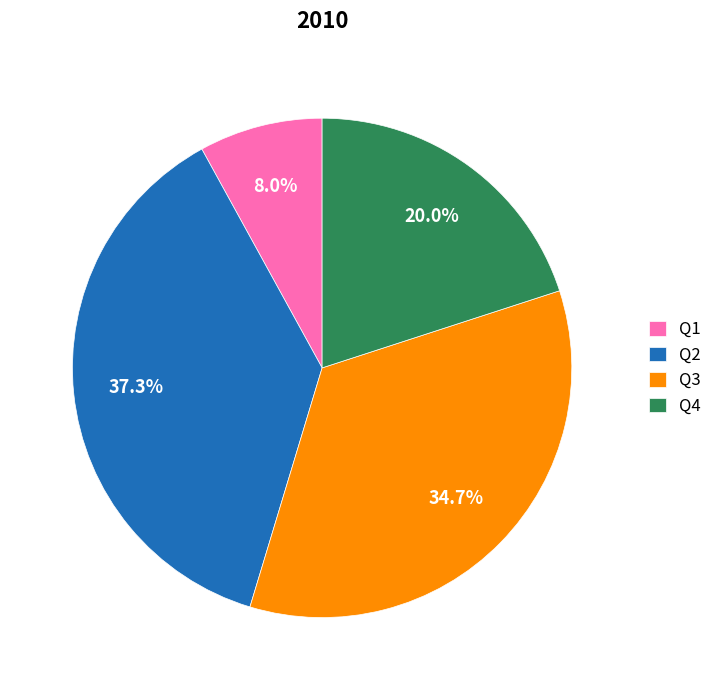

Is it true that Q4 is 9% of the pie?

False